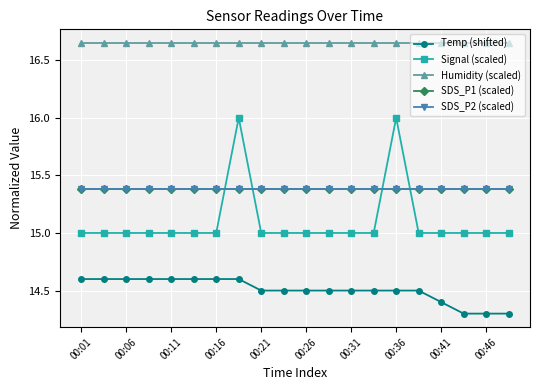

True or false: SDS_P1 (scaled) and Temp (shifted) intersect in this chart.

False